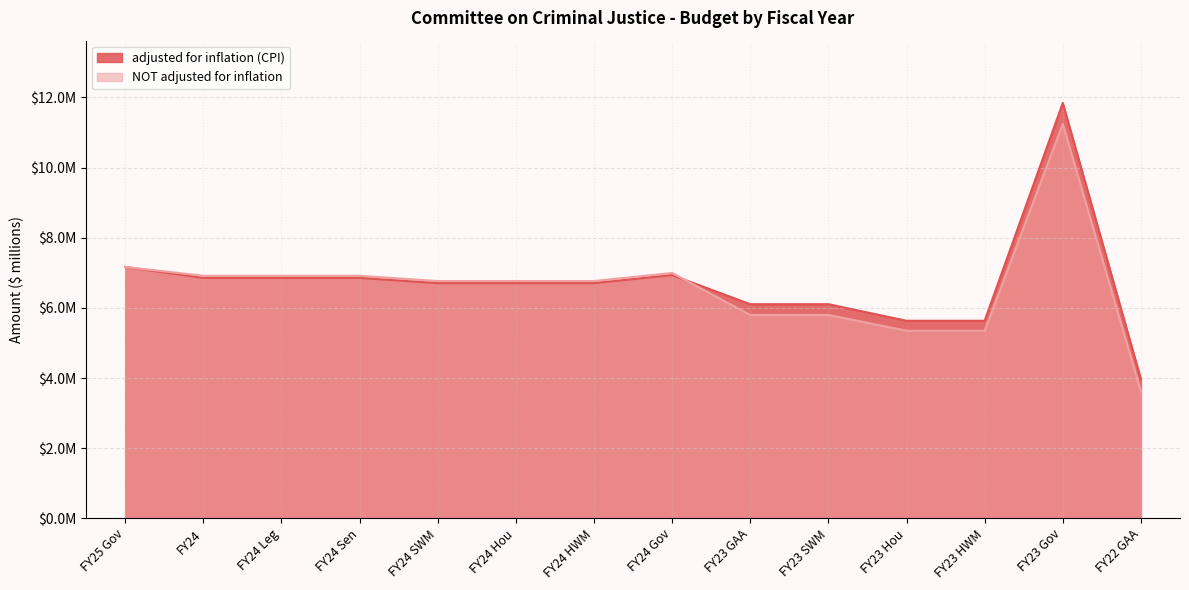

What is the difference between the maximum and minimum values in the adjusted for inflation (CPI) series?

7.9